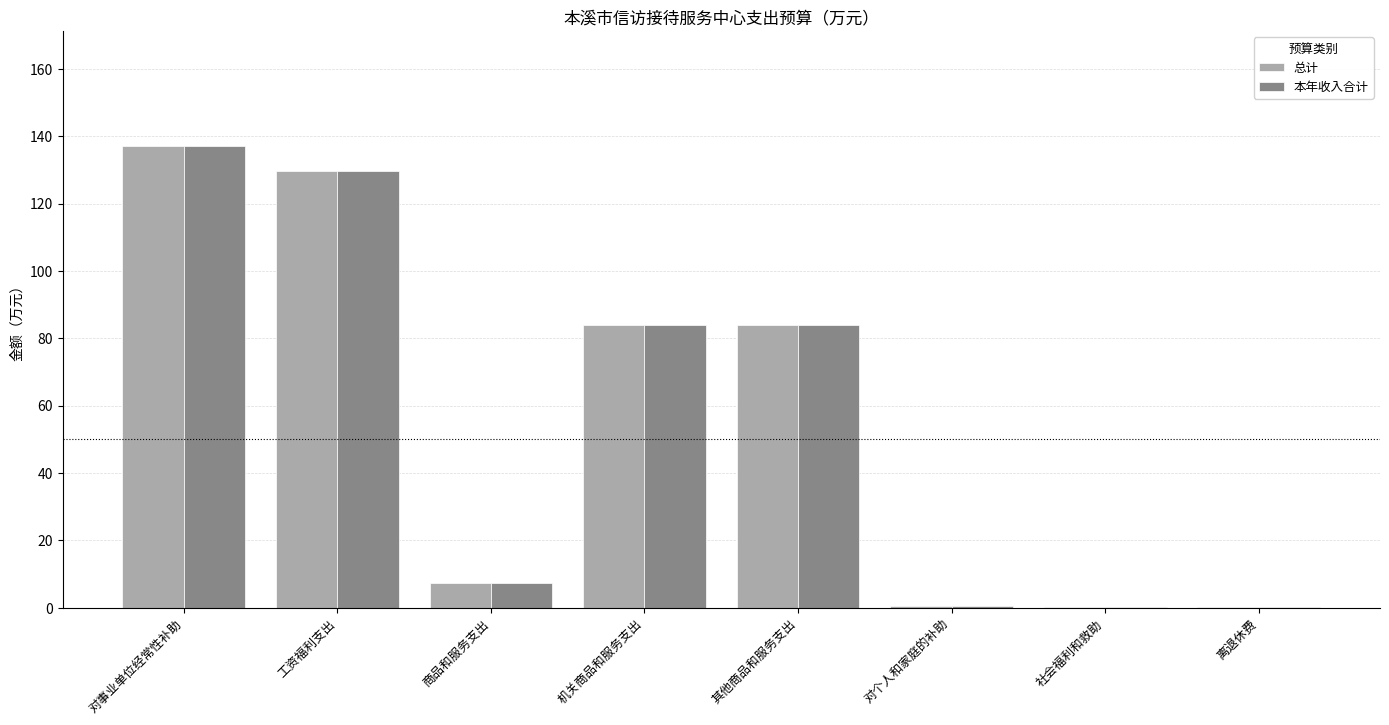

At which category is the sum across all series the highest?

对事业单位经常性补助